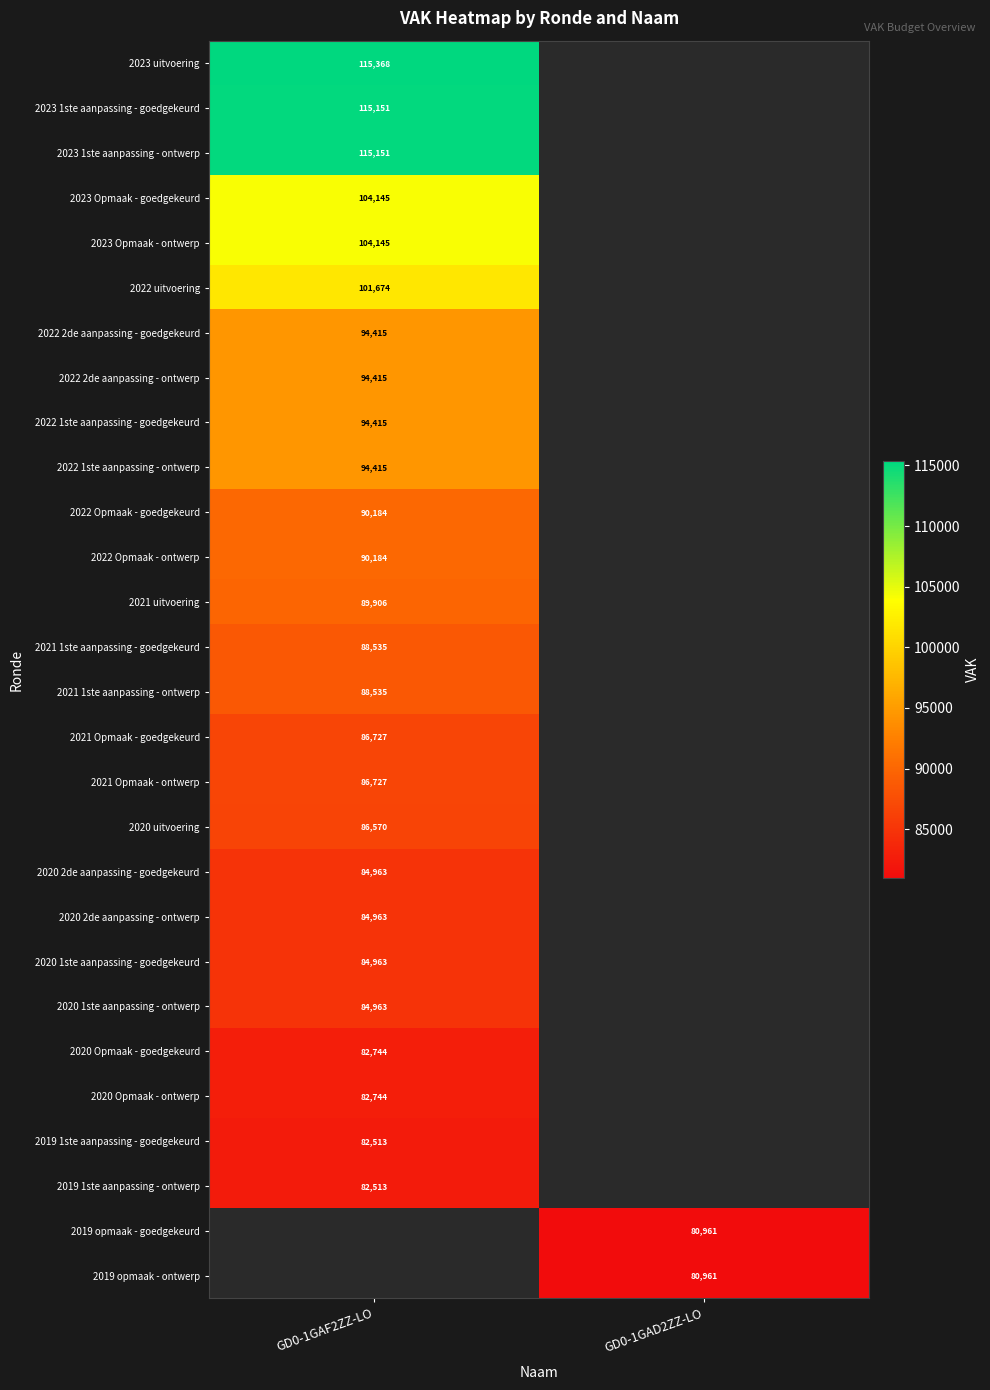

What is the maximum value shown in the chart?

115368.0